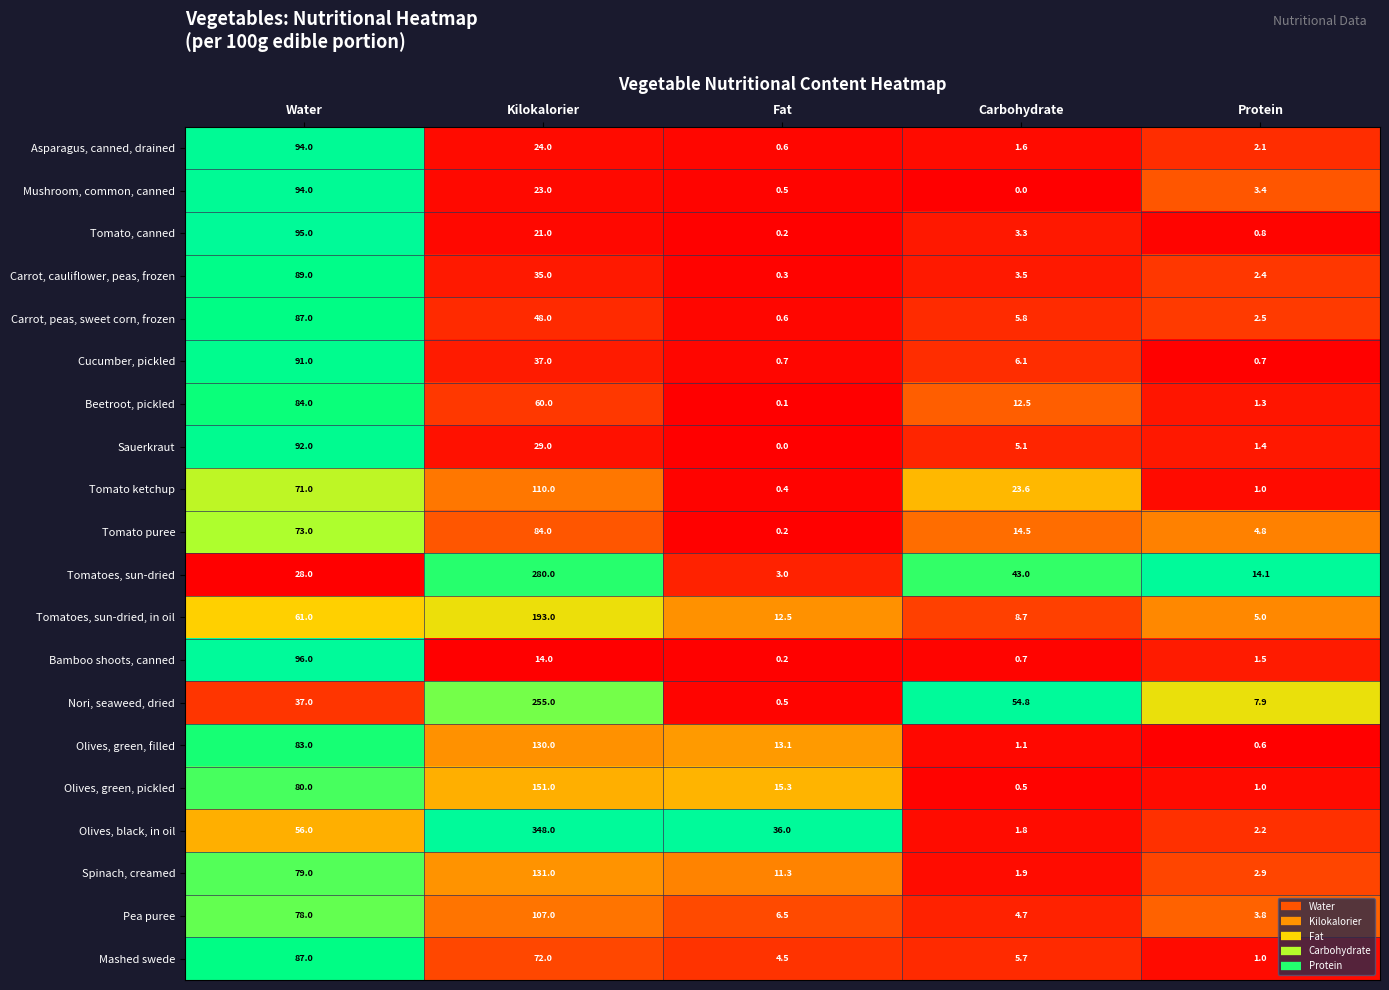

Which category has the highest value in the Mashed swede series?

Water